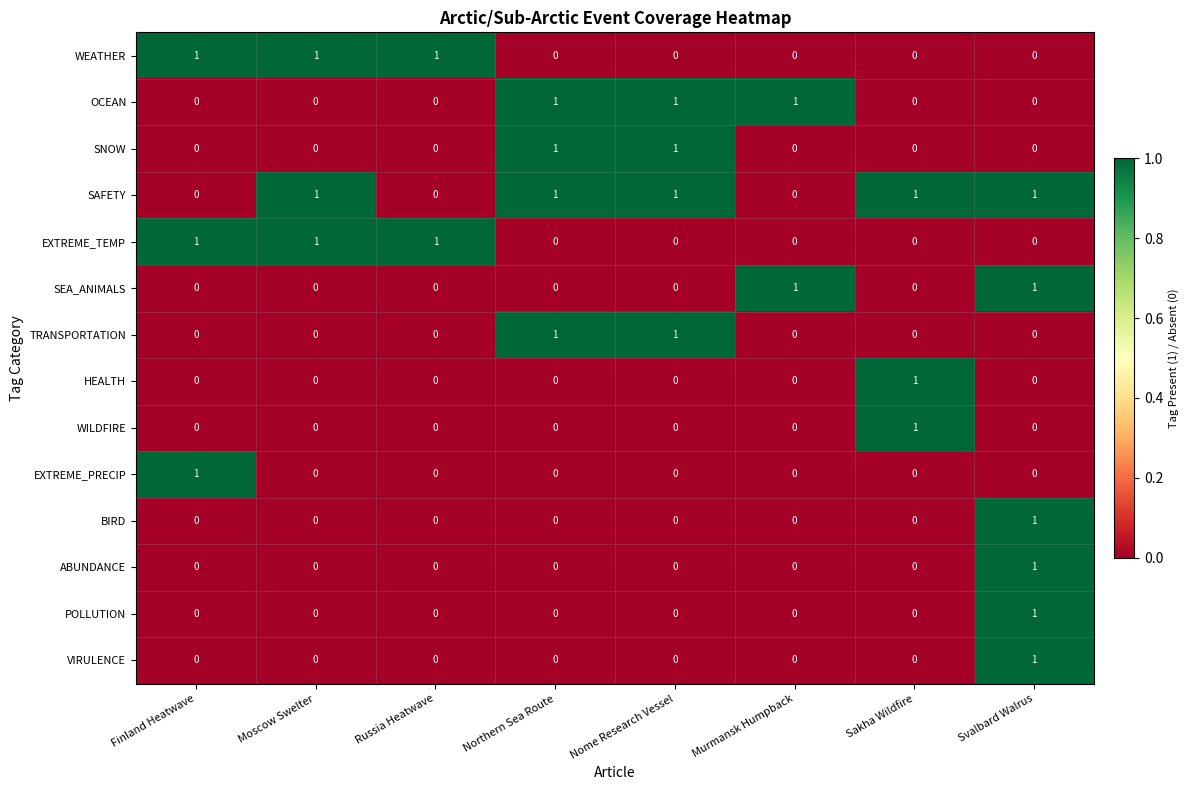

What is the sum of all OCEAN values?

3